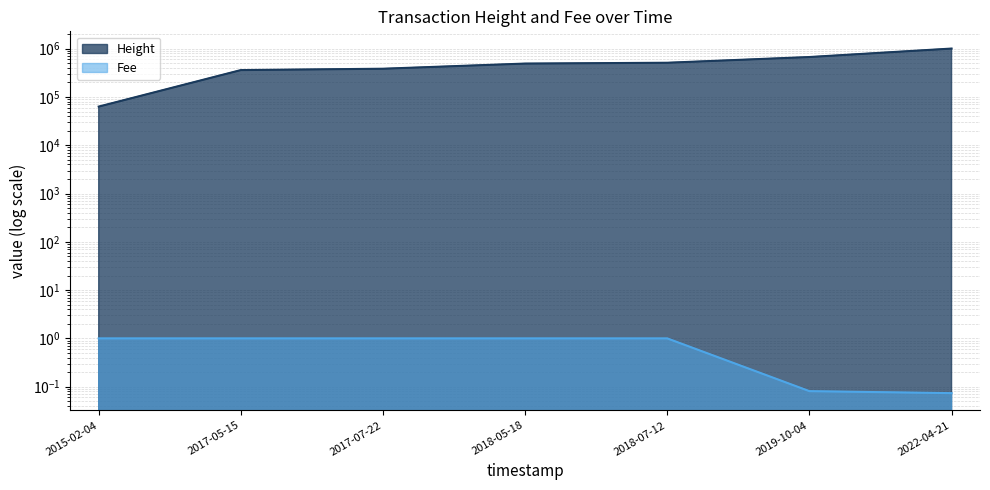

What is the difference between the highest and lowest values at 2015-02-04?

63169.0